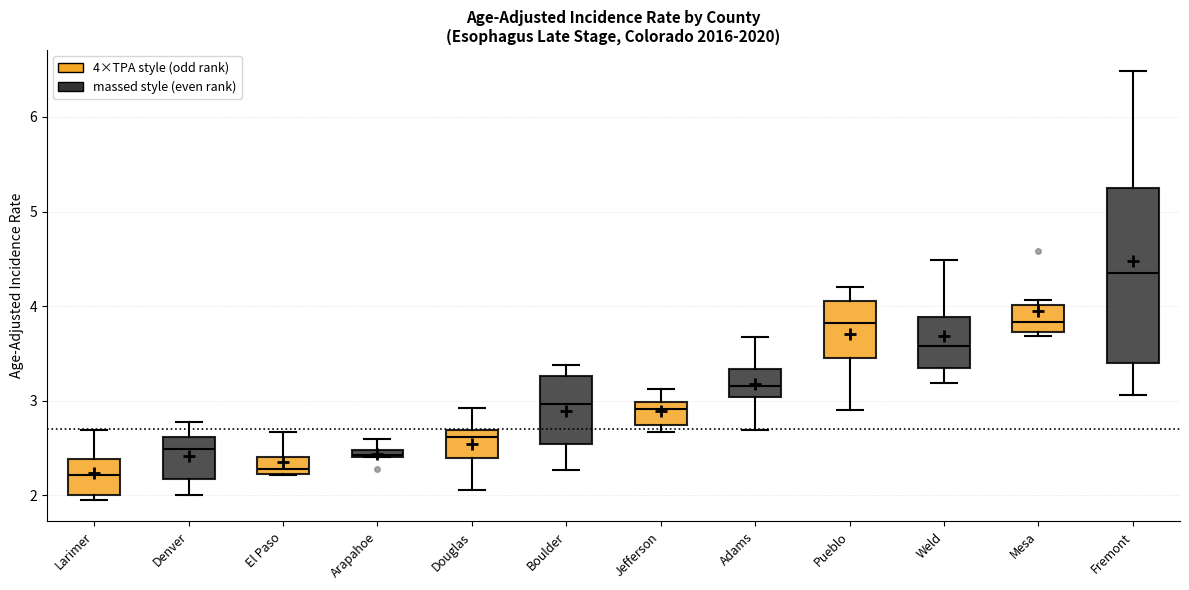

Where does the lower whisker of the box for Weld end on the y-axis? The values are not printed on the chart, so give them approximately, as read against the axis.

3.2